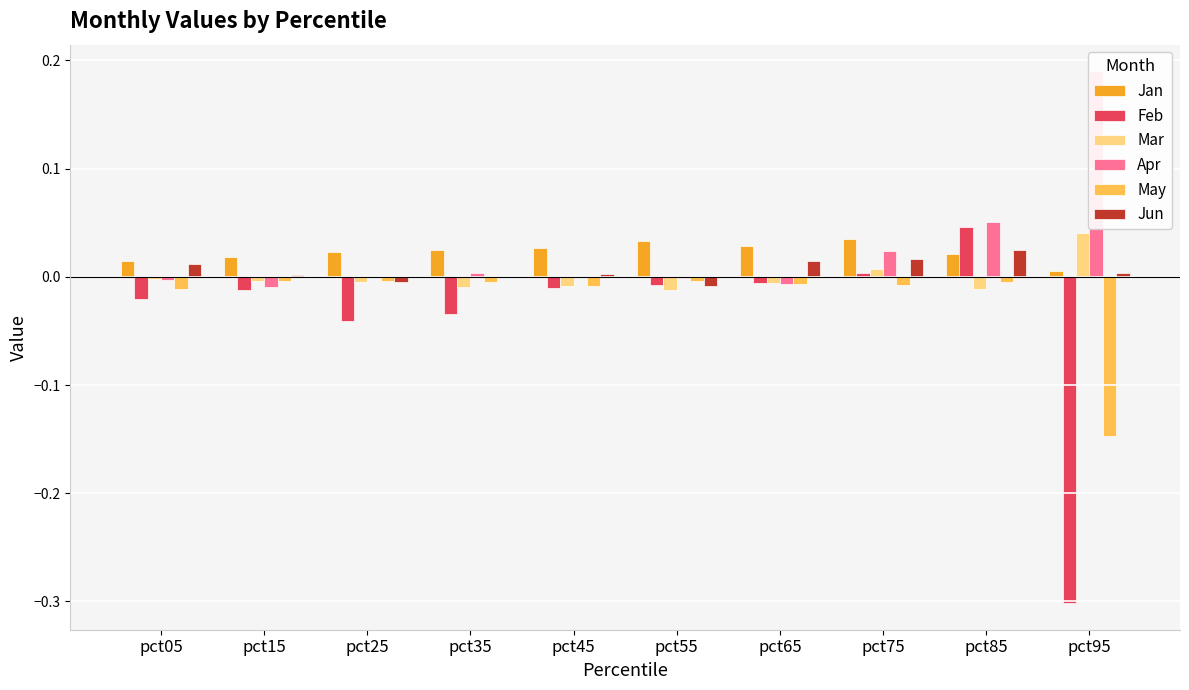

The Jun series shows 0.0 at pct45. True or false?

True